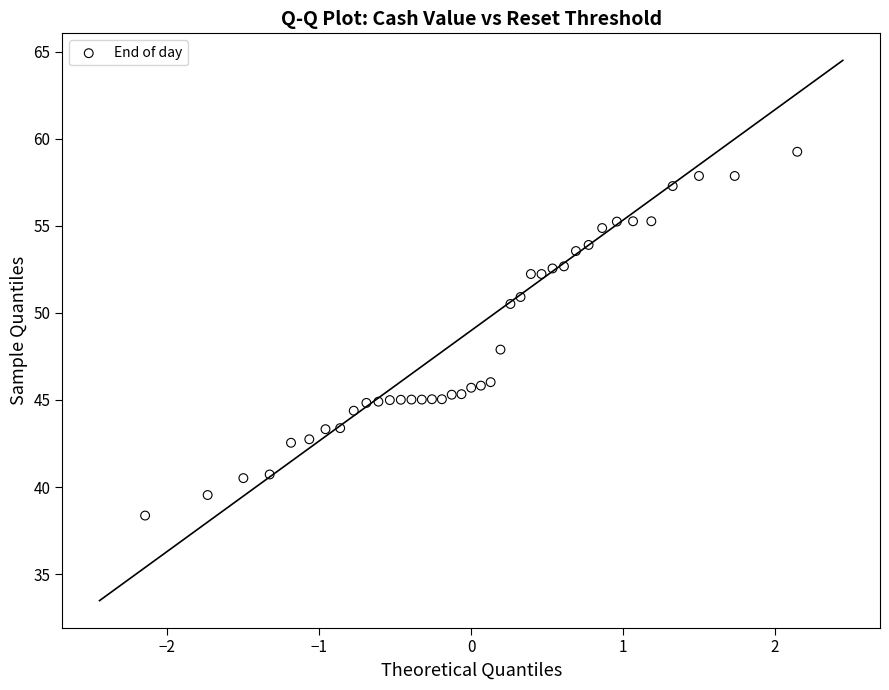

What is the range of X values (max minus min)?

4.3